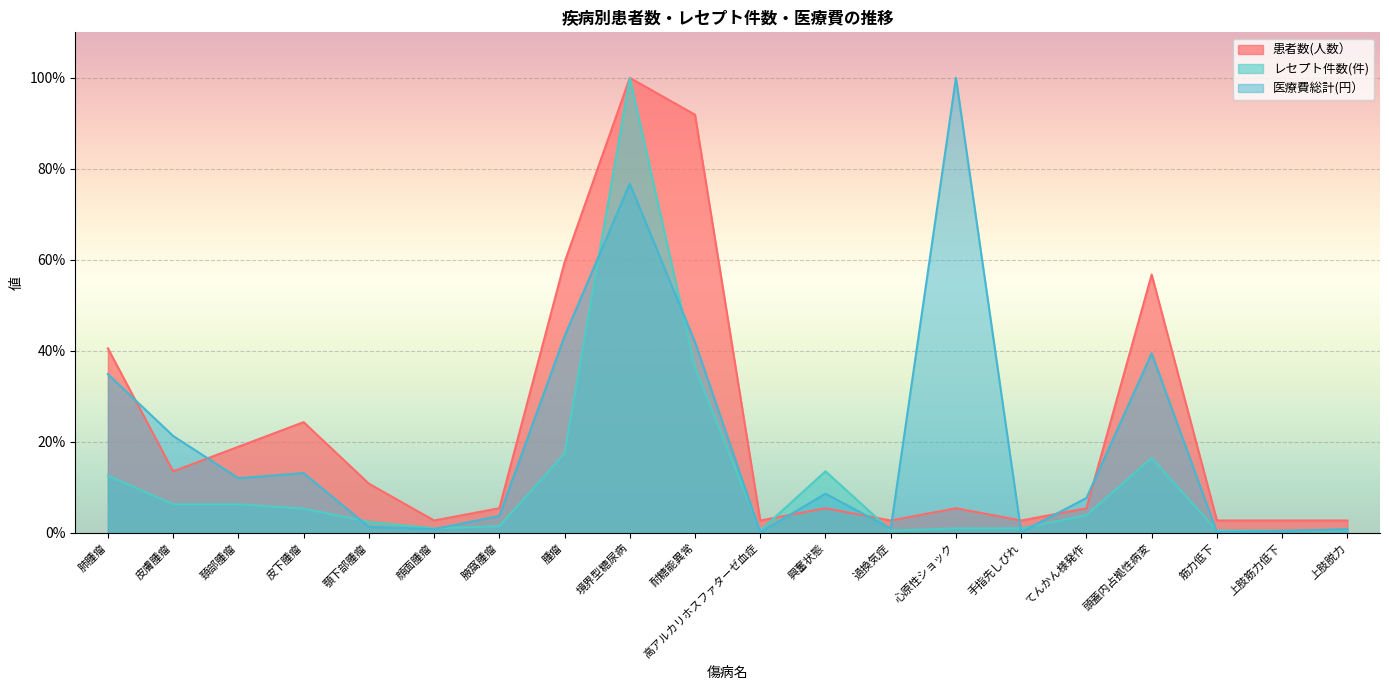

What are all the series names shown in the legend?

患者数(人数）, レセプト件数(件), 医療費総計(円）